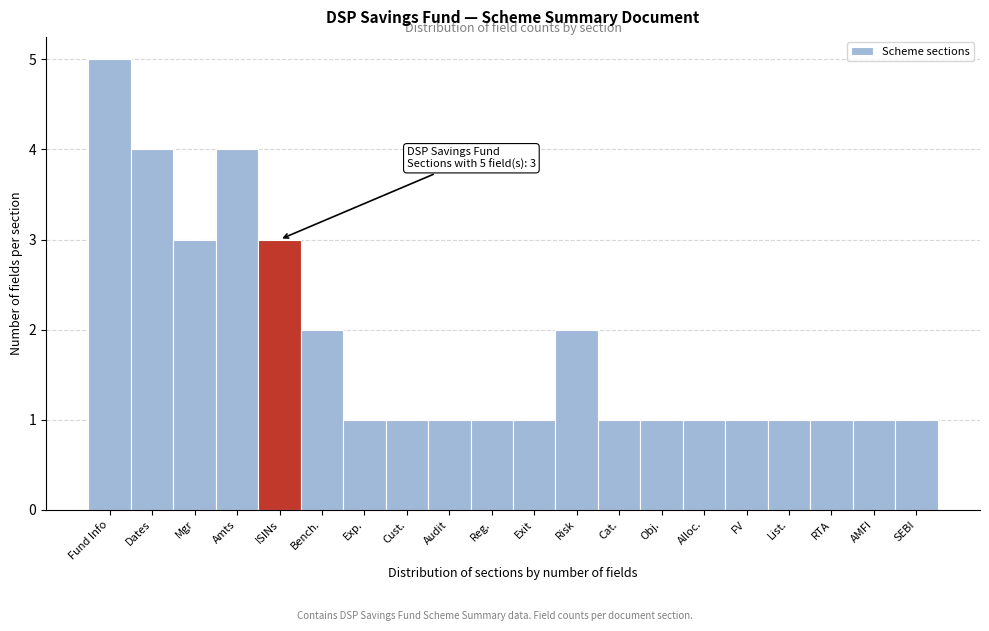

Reading left to right, transcribe all the data shown in this chart.

Fund Info=5	Dates=4	Mgr=3	Amts=4	ISINs=3	Bench.=2	Exp.=1	Cust.=1	Audit=1	Reg.=1	Exit=1	Risk=2	Cat.=1	Obj.=1	Alloc.=1	FV=1	List.=1	RTA=1	AMFI=1	SEBI=1